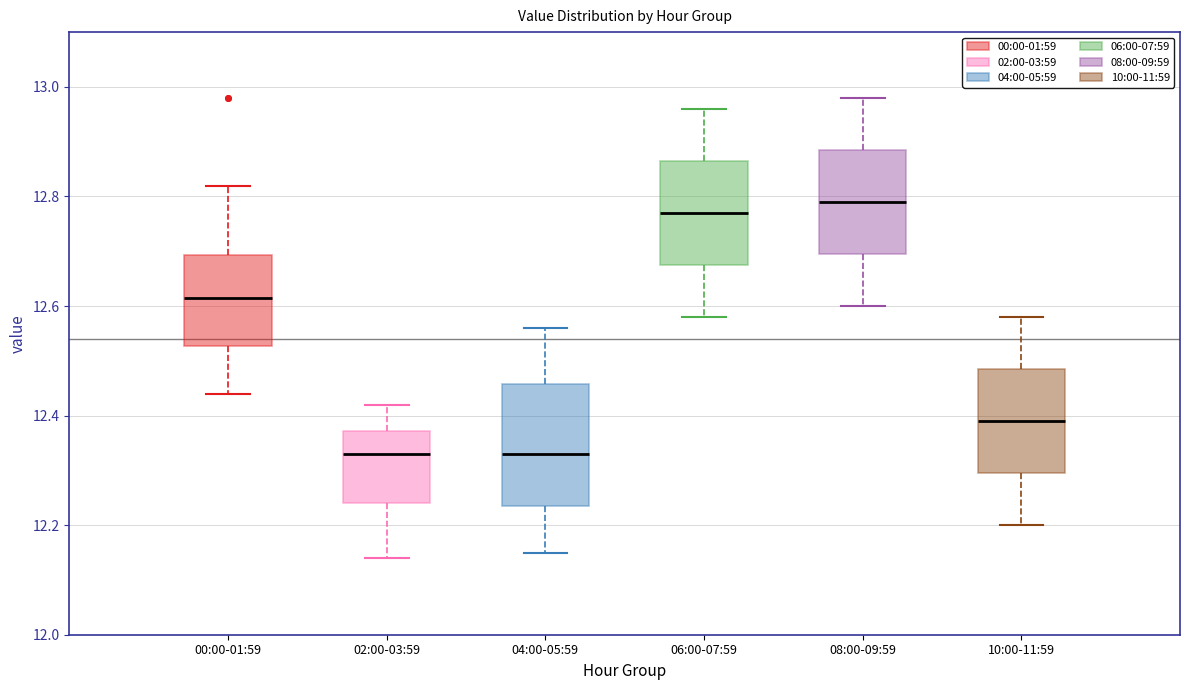

Reading left to right, read every box against the y-axis: the position of its median line, the range the box covers, and the ends of its whiskers. The values are not printed on the chart, so give them approximately, as read against the axis.

00:00-01:59: median 12.62, box 12.52 to 12.70, whiskers 12.44 to 12.82
02:00-03:59: median 12.34, box 12.24 to 12.38, whiskers 12.14 to 12.42
04:00-05:59: median 12.34, box 12.24 to 12.46, whiskers 12.16 to 12.56
06:00-07:59: median 12.78, box 12.68 to 12.86, whiskers 12.58 to 12.96
08:00-09:59: median 12.80, box 12.70 to 12.88, whiskers 12.60 to 12.98
10:00-11:59: median 12.40, box 12.30 to 12.48, whiskers 12.20 to 12.58